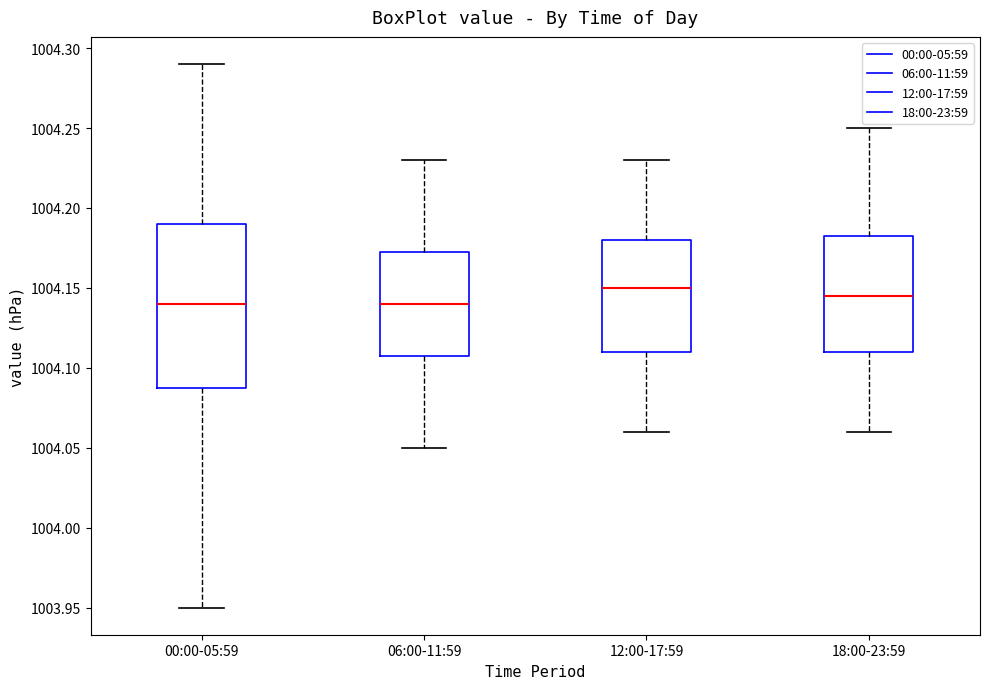

Which box is the tallest, from its lower edge to its upper edge?

00:00-05:59